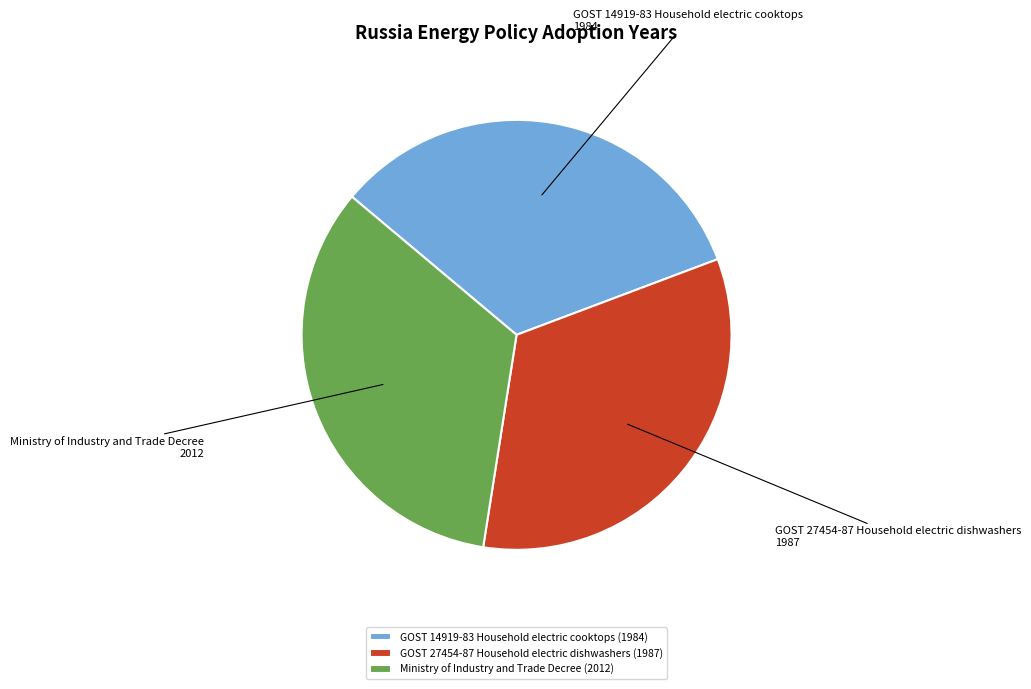

Count the number of slices in the pie.

3